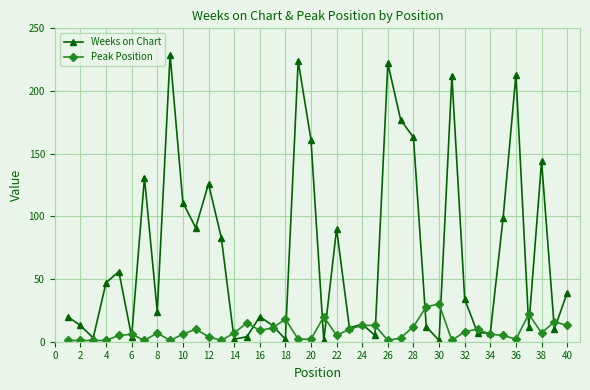

What is the difference between the maximum and minimum values in the Weeks on Chart series?

228